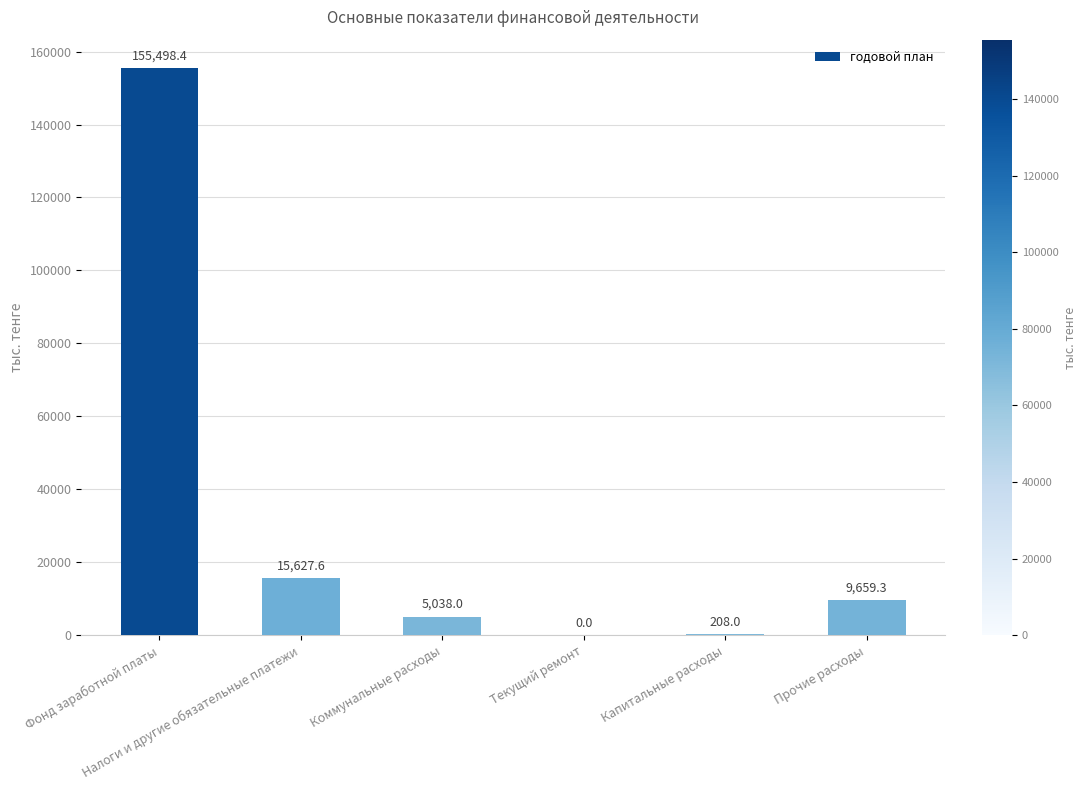

What is the sum of all values?

186031.3